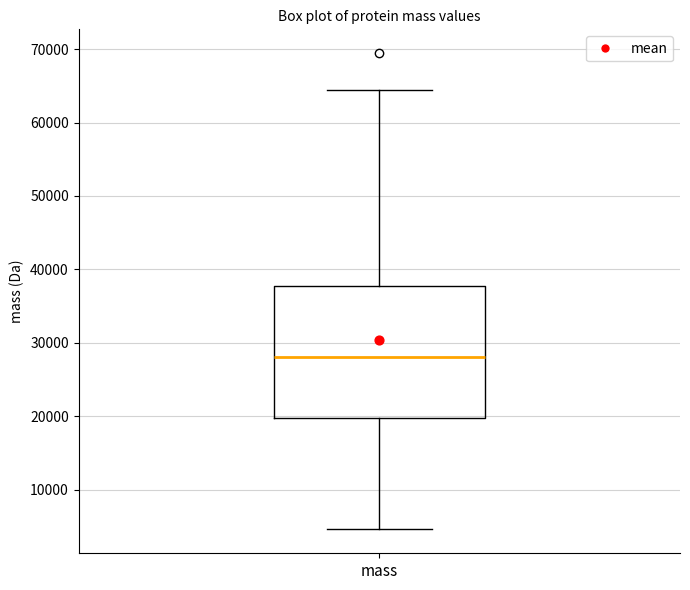

Transcribe this box plot: give where the median line is, the range the box spans, and where the two whiskers end, as read against the y-axis. The values are not printed on the chart, so give them approximately, as read against the axis.

median 28000, box 20000 to 38000, whiskers 5000 to 64000